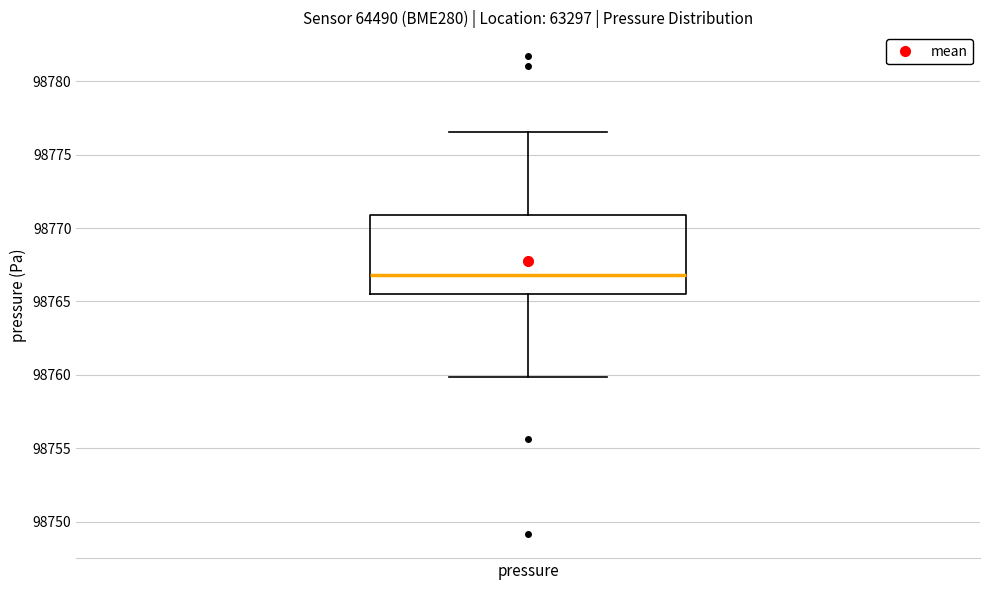

Transcribe this box plot: give where the median line is, the range the box spans, and where the two whiskers end, as read against the y-axis. The values are not printed on the chart, so give them approximately, as read against the axis.

median 98767.0, box 98765.5 to 98771.0, whiskers 98760.0 to 98776.5